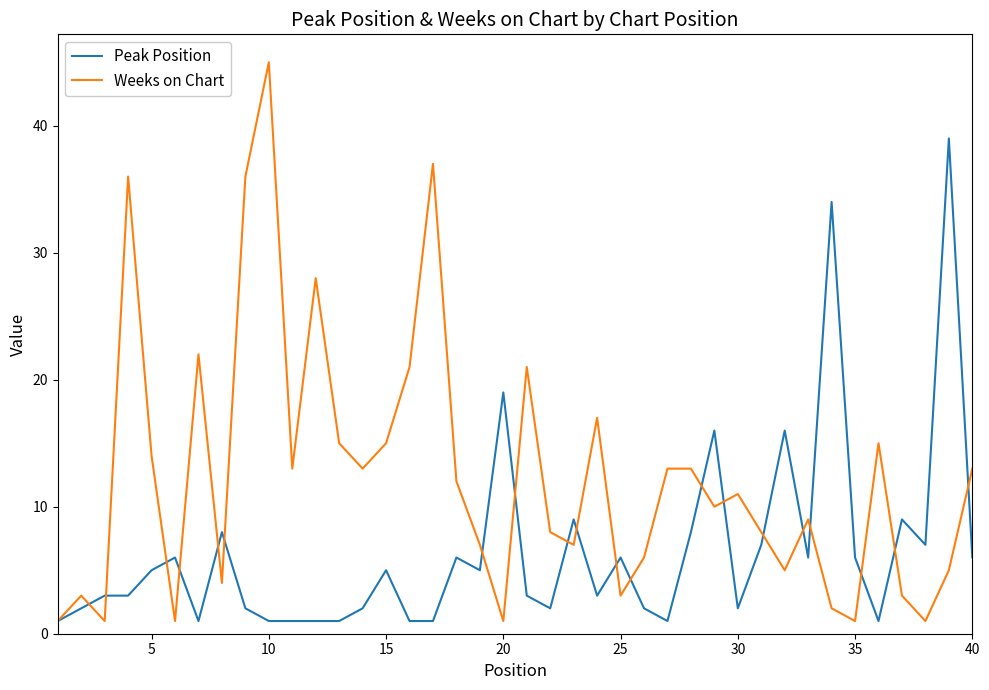

List the series in order of their overall mean, lowest first.

Peak Position, Weeks on Chart